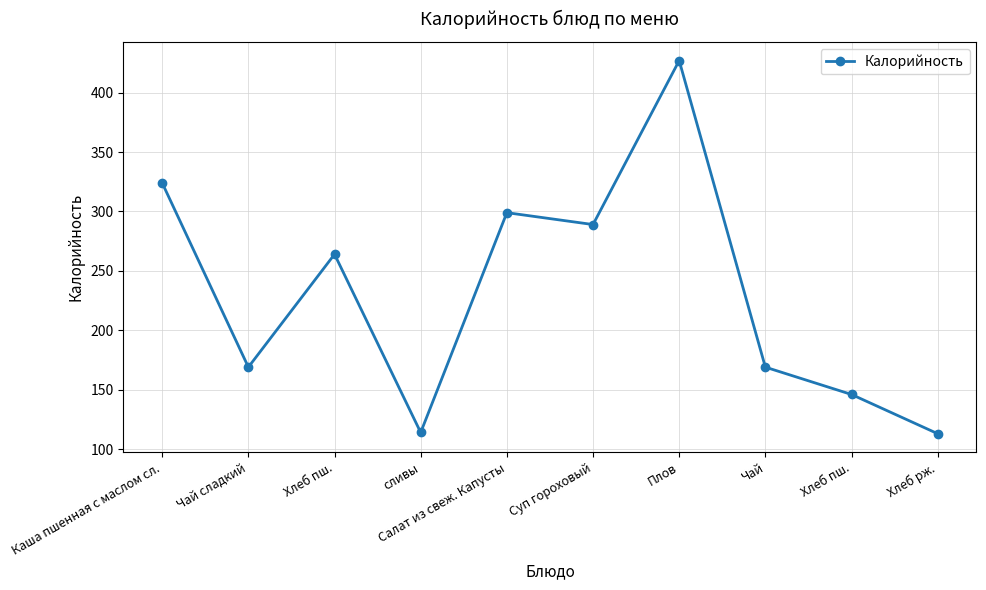

Where is the data nearest to the value 270?

Хлеб пш.